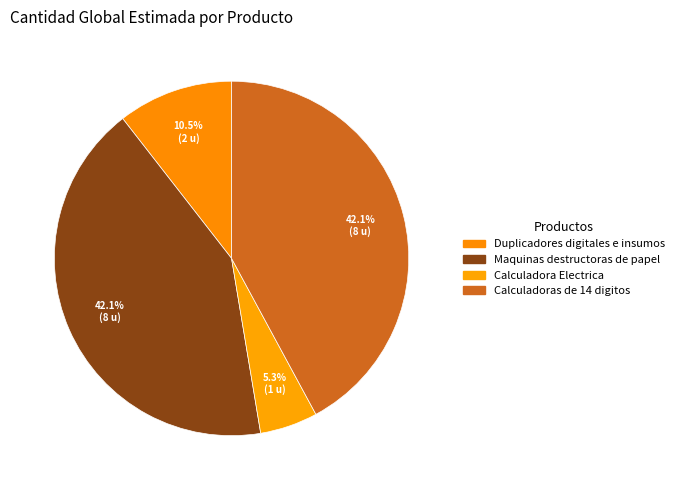

The Calculadoras de 14 digitos slice represents 30% of the pie. True or false?

False